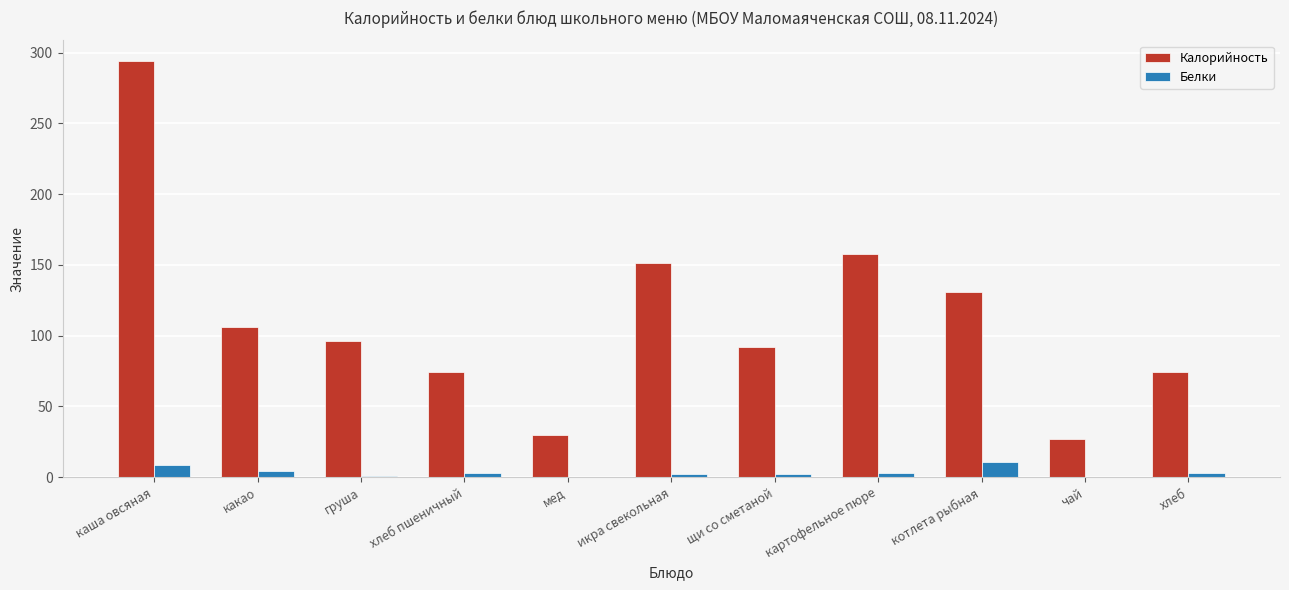

The value of Калорийность at хлеб пшеничный is 74.0. True or false?

True